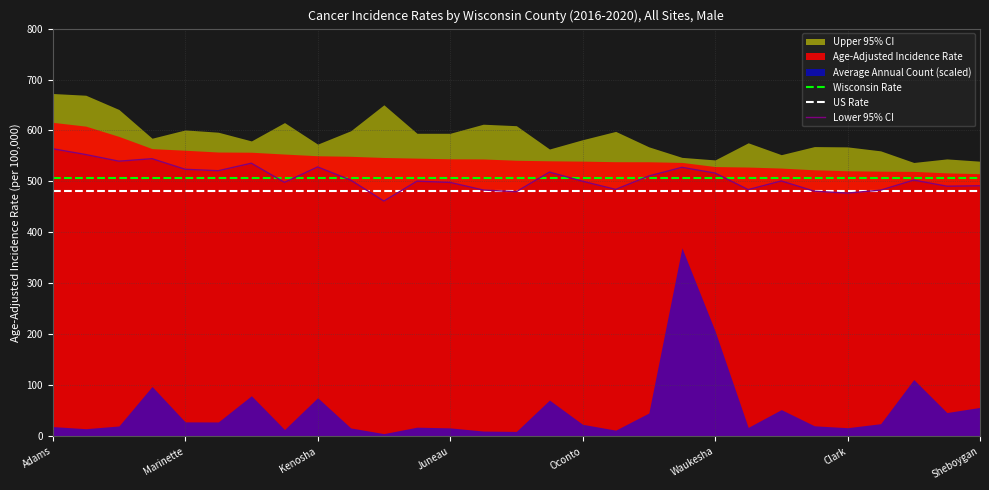

True or false: Wisconsin Rate and US Rate intersect in this chart.

False